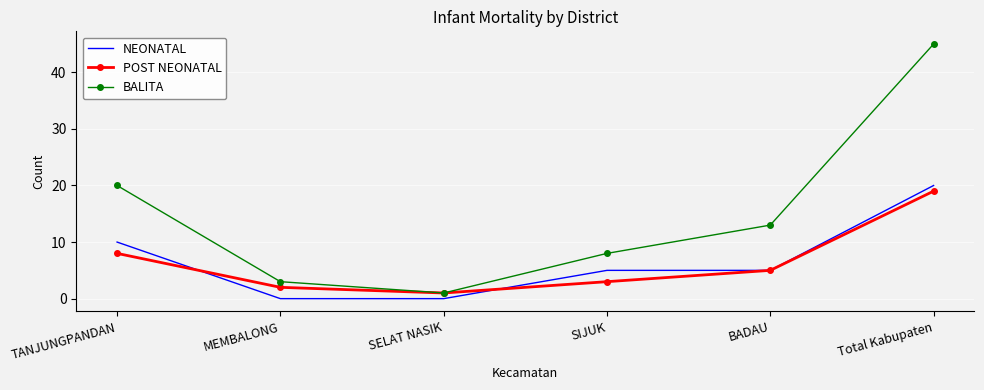

Is it true that NEONATAL equals 7 at TANJUNGPANDAN?

False